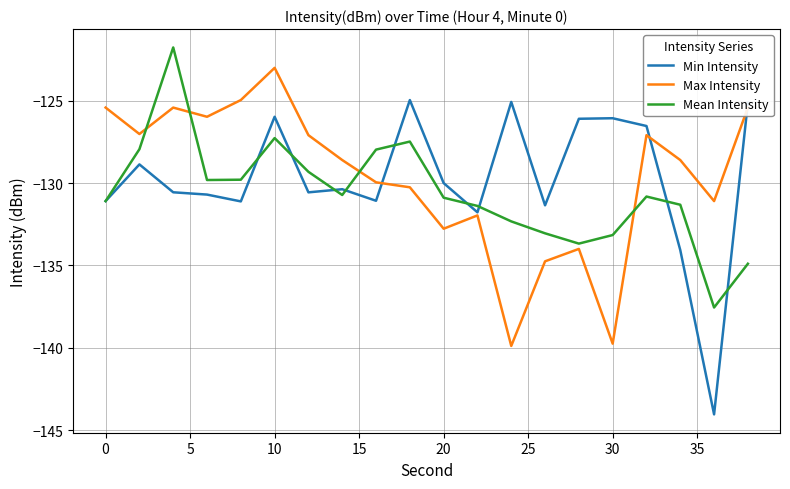

Rank the series by their maximum value, from lowest to highest.

Min Intensity, Max Intensity, Mean Intensity